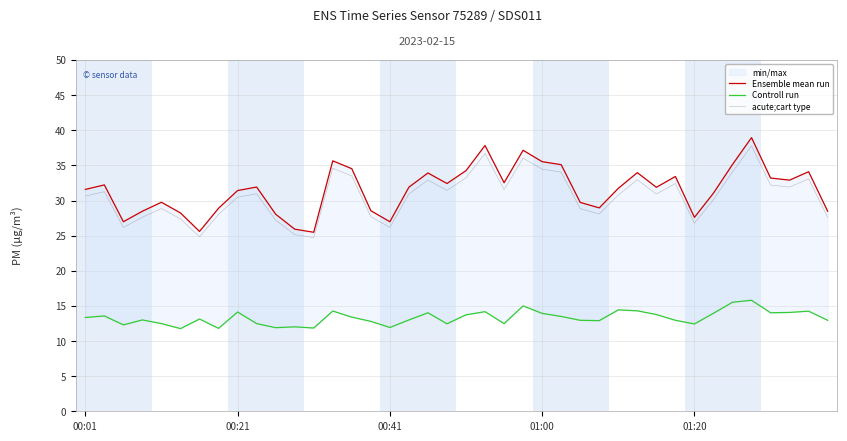

What is the highest value of the acute;cart type series?

37.8